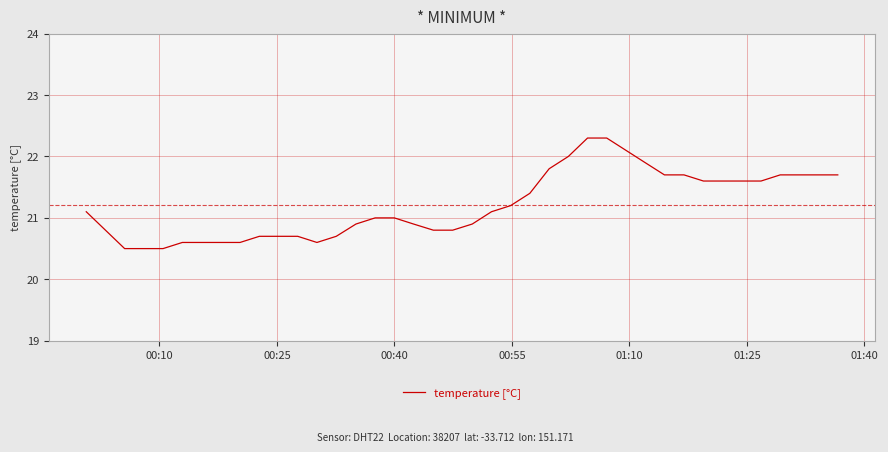

What is the difference between the maximum and minimum values?

1.8